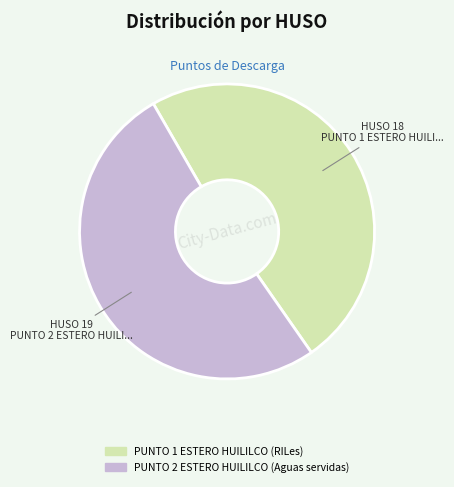

Which category has the biggest portion of the pie?

PUNTO 2 ESTERO HUILILCO (Aguas servidas)